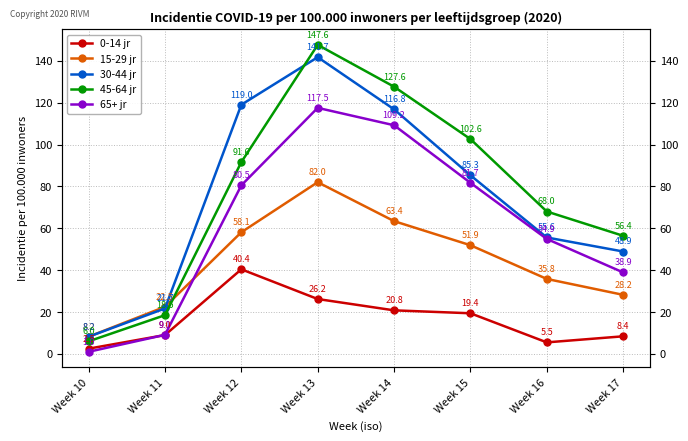

Reading right to left, extract all data points from this chart.

0-14 jr: Week 17=8.4	Week 16=5.5	Week 15=19.4	Week 14=20.8	Week 13=26.2	Week 12=40.4	Week 11=9.0	Week 10=2.5
15-29 jr: Week 17=28.2	Week 16=35.8	Week 15=51.9	Week 14=63.4	Week 13=82.0	Week 12=58.1	Week 11=22.5	Week 10=8.2
30-44 jr: Week 17=48.9	Week 16=55.6	Week 15=85.3	Week 14=116.8	Week 13=141.7	Week 12=119.0	Week 11=21.7	Week 10=8.2
45-64 jr: Week 17=56.4	Week 16=68.0	Week 15=102.6	Week 14=127.6	Week 13=147.6	Week 12=91.6	Week 11=18.5	Week 10=6.0
65+ jr: Week 17=38.9	Week 16=54.9	Week 15=81.7	Week 14=109.2	Week 13=117.5	Week 12=80.5	Week 11=9.1	Week 10=1.0